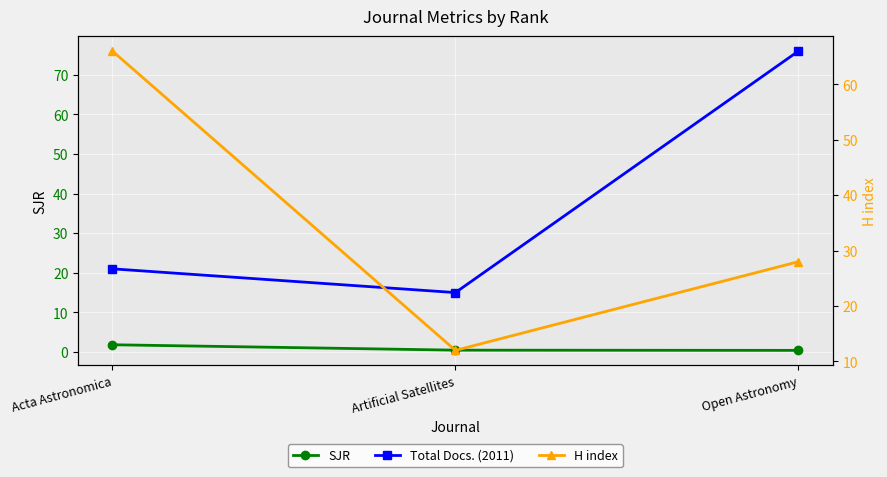

Is this an area chart (filled region under the line)?

No